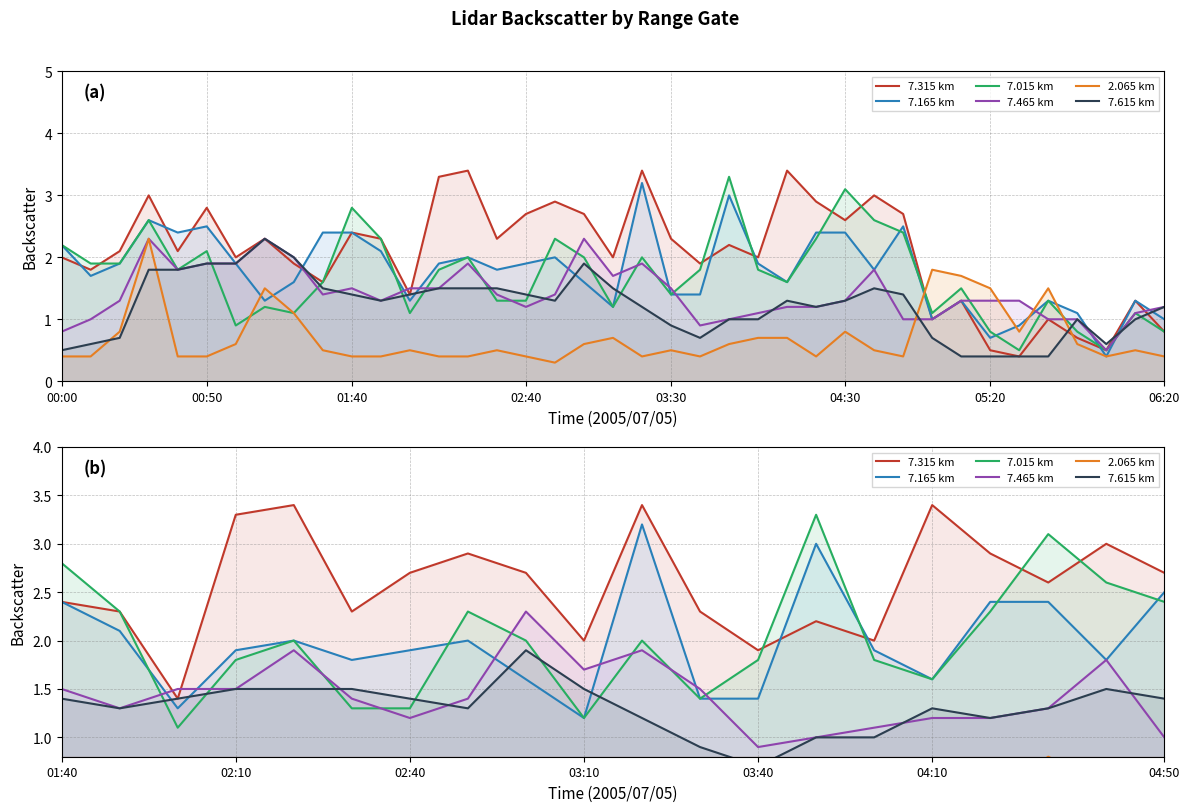

The value of 7.465 km at 14 is 0.3. True or false?

False